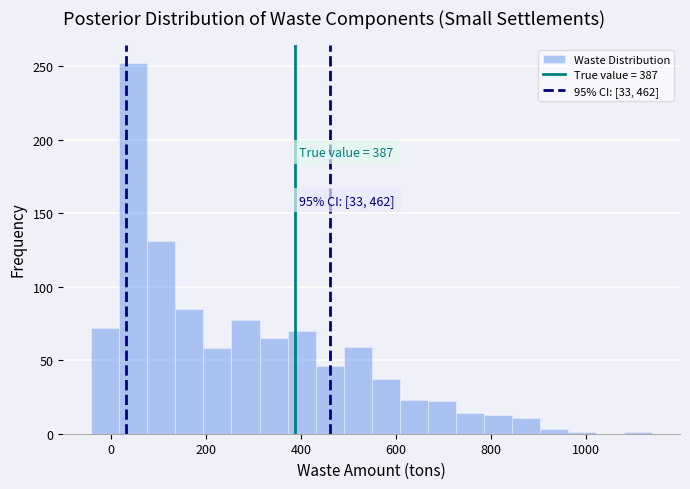

Read against the x-axis, roughly where is the centre of the tallest bar?

40